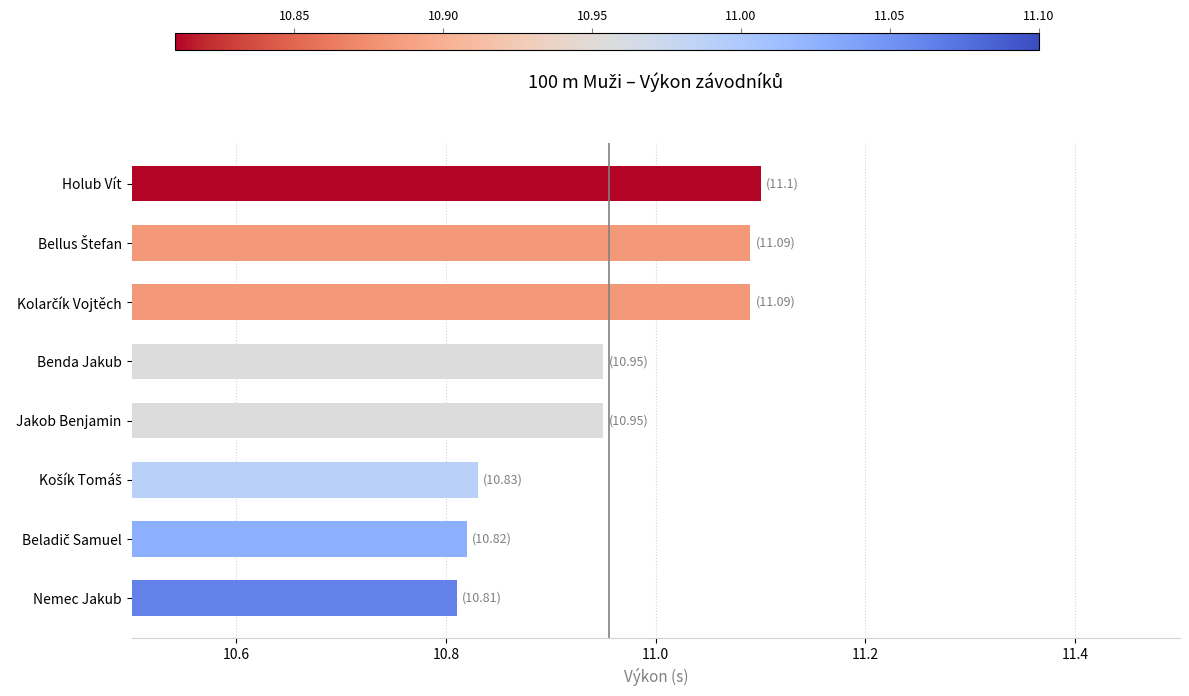

How many values are between 10 and 11?

5